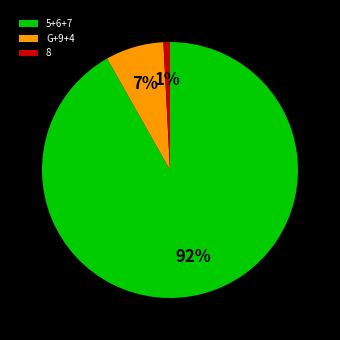

To the nearest percent, what percentage of the pie is 8?

1%